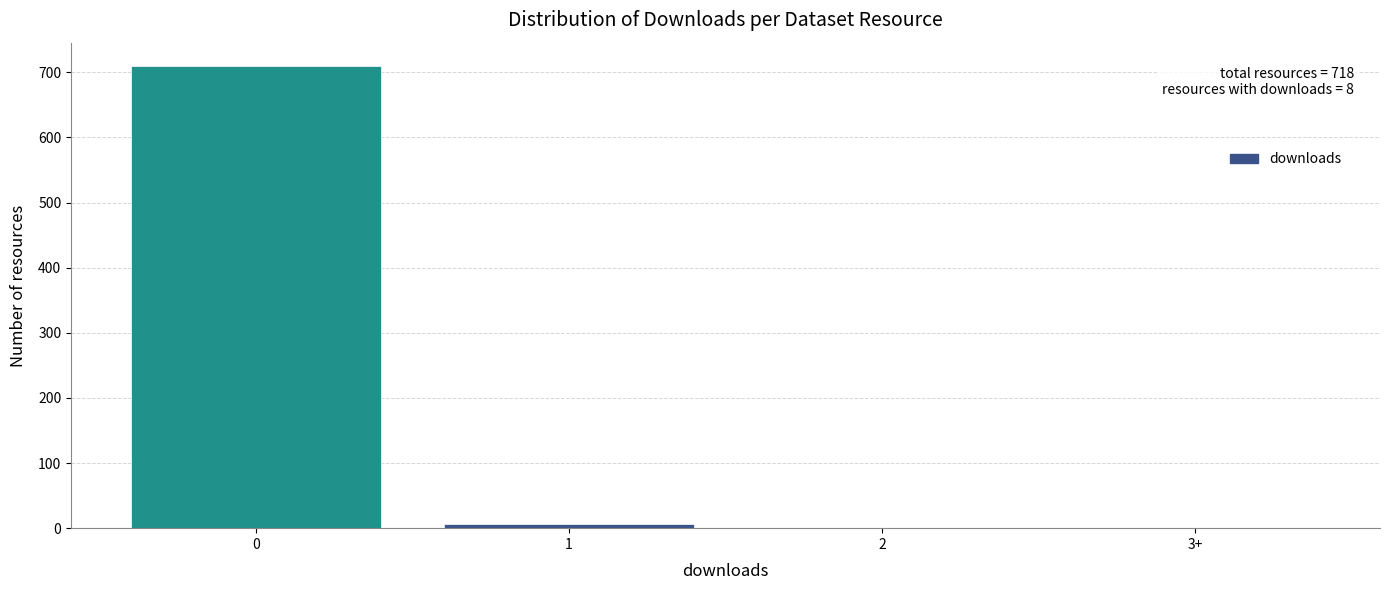

What is the sum of all values?

718